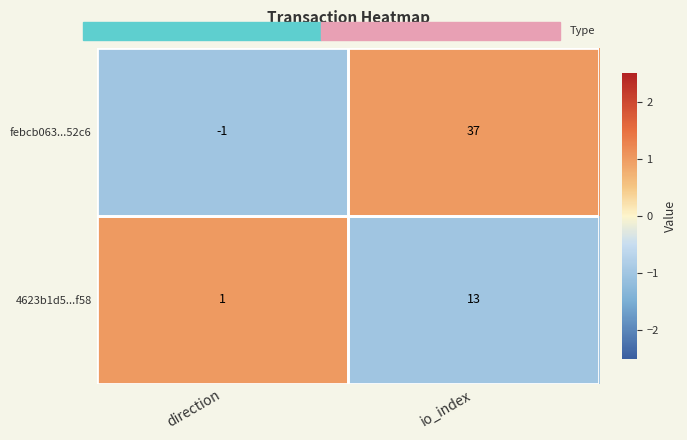

The 4623b1d5...f58 series shows 3 at io_index. True or false?

False